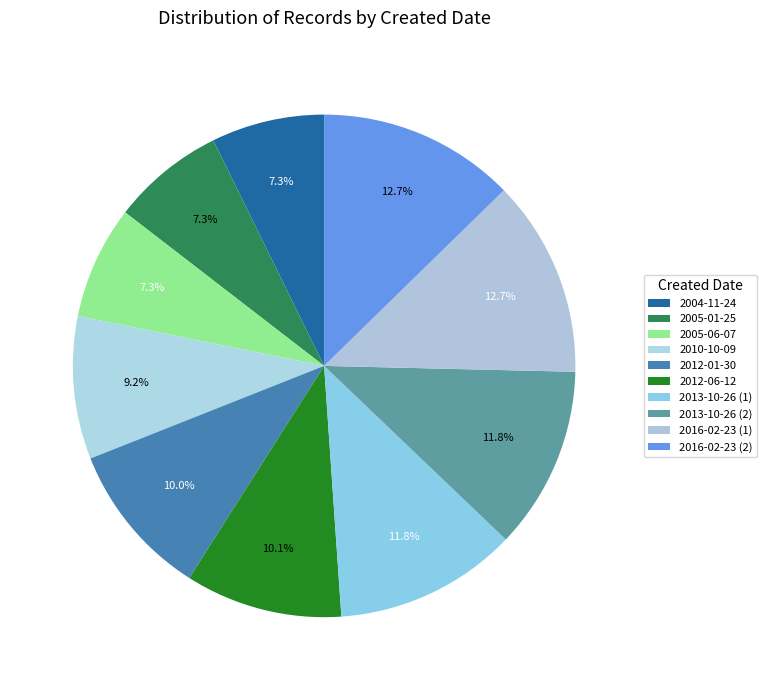

Rank the categories by value from highest to lowest.

2016-02-23 (2), 2016-02-23 (1), 2013-10-26 (2), 2013-10-26 (1), 2012-06-12, 2012-01-30, 2010-10-09, 2005-06-07, 2005-01-25, 2004-11-24